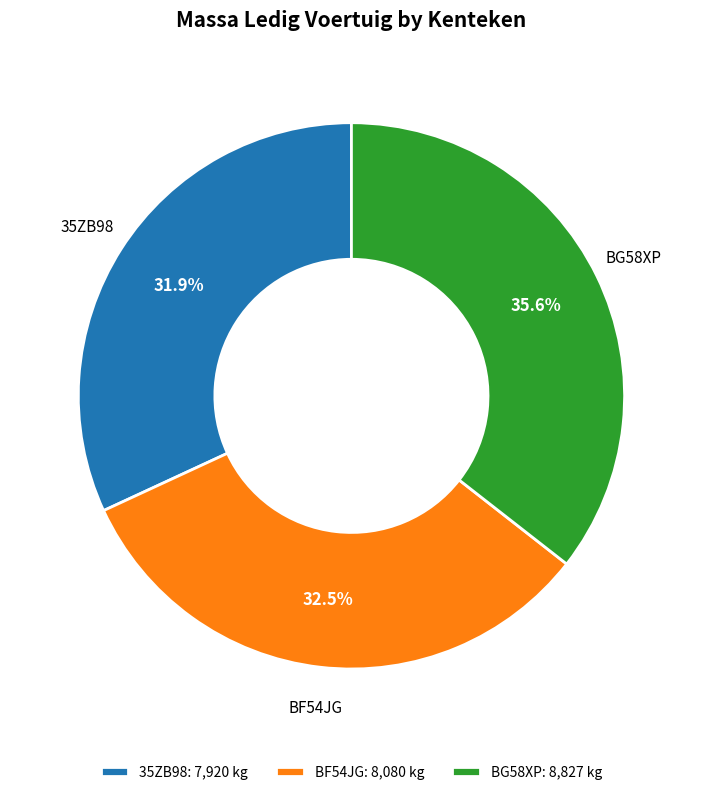

What is the total percentage of 35ZB98 and BG58XP?

67.5%